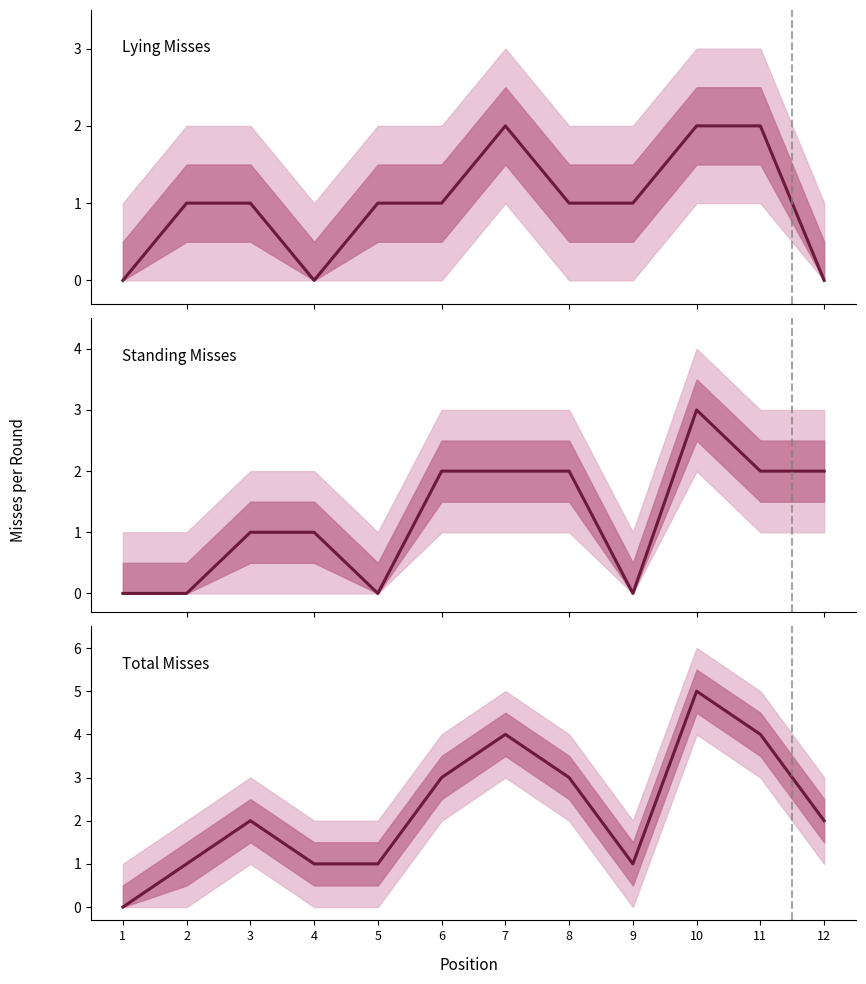

The value of L at 9 is 1. True or false?

False